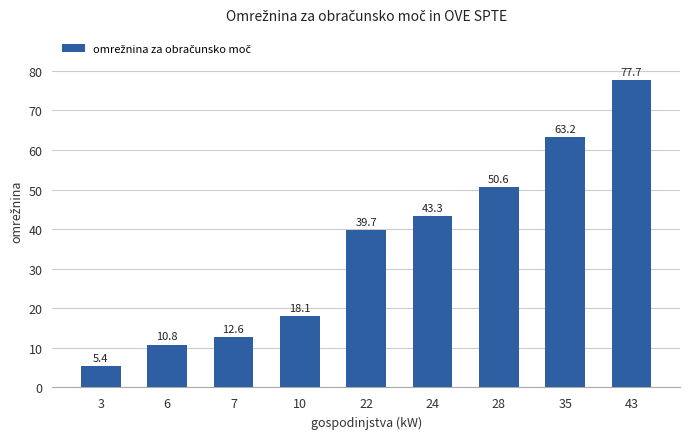

Rank the categories by value from highest to lowest.

43, 35, 28, 24, 22, 10, 7, 6, 3